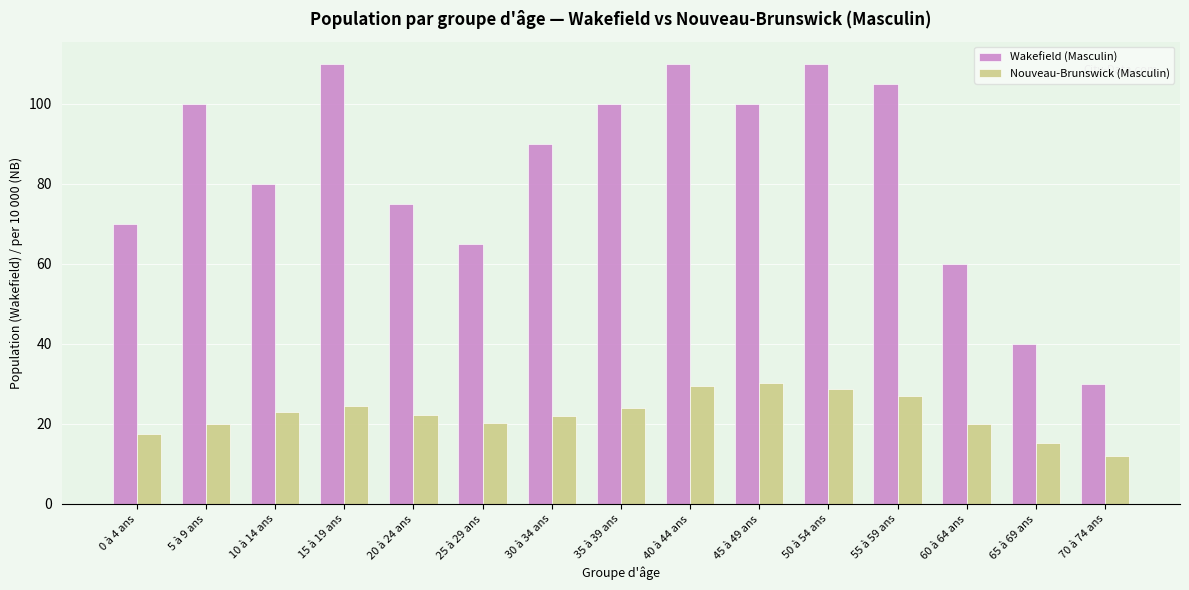

What is the greatest value displayed?

110.0